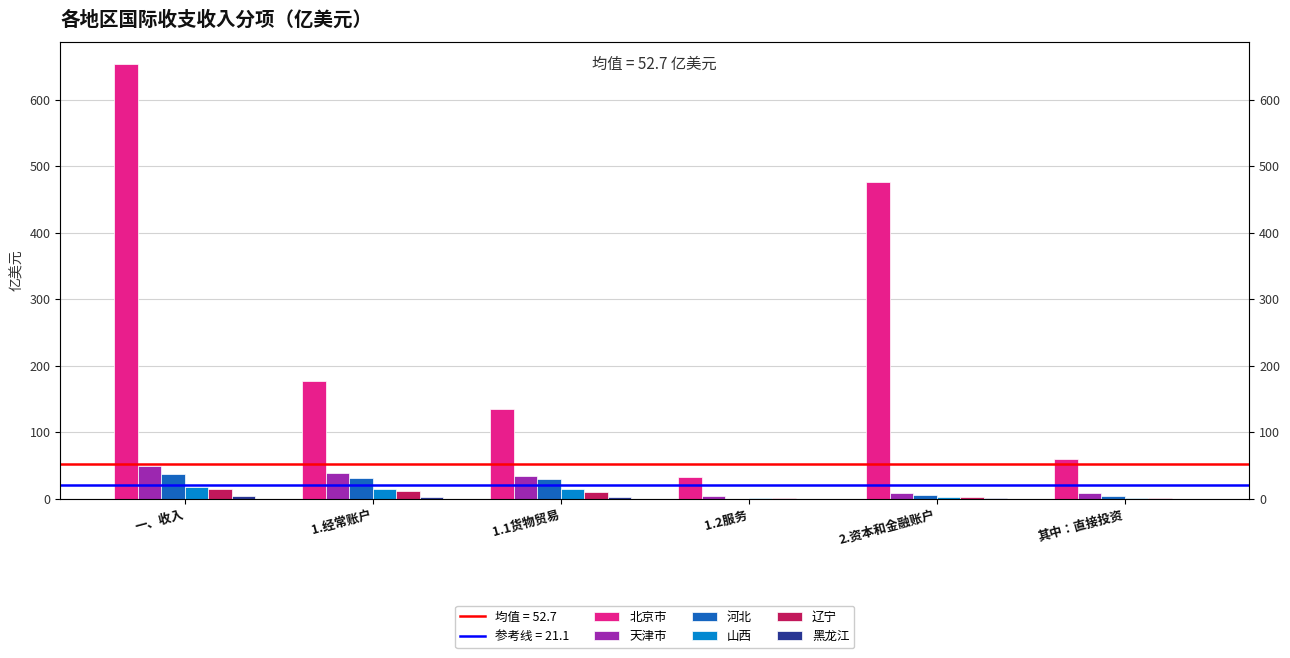

Reading right to left, what are all the values shown in this chart?

北京市: 其中：直接投资=59.8	2.资本和金融账户=475.8	1.2服务=33.4	1.1货物贸易=135.2	1.经常账户=177.4	一、收入=653.7
天津市: 其中：直接投资=8.7	2.资本和金融账户=9.4	1.2服务=3.8	1.1货物贸易=34.3	1.经常账户=39.7	一、收入=49.1
河北: 其中：直接投资=4.6	2.资本和金融账户=6.1	1.2服务=0.6	1.1货物贸易=30.1	1.经常账户=31.3	一、收入=37.5
山西: 其中：直接投资=1.1	2.资本和金融账户=2.3	1.2服务=0.8	1.1货物贸易=14.7	1.经常账户=15.6	一、收入=18.0
辽宁: 其中：直接投资=1.2	2.资本和金融账户=2.4	1.2服务=0.8	1.1货物贸易=11.0	1.经常账户=12.1	一、收入=14.7
黑龙江: 其中：直接投资=0.4	2.资本和金融账户=0.8	1.2服务=0.6	1.1货物贸易=2.7	1.经常账户=3.5	一、收入=4.4